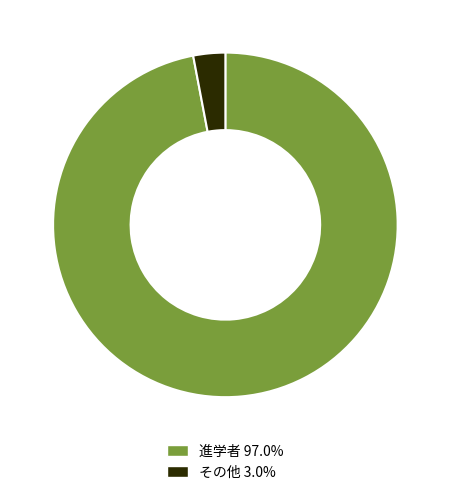

Does any single category account for the majority?

Yes